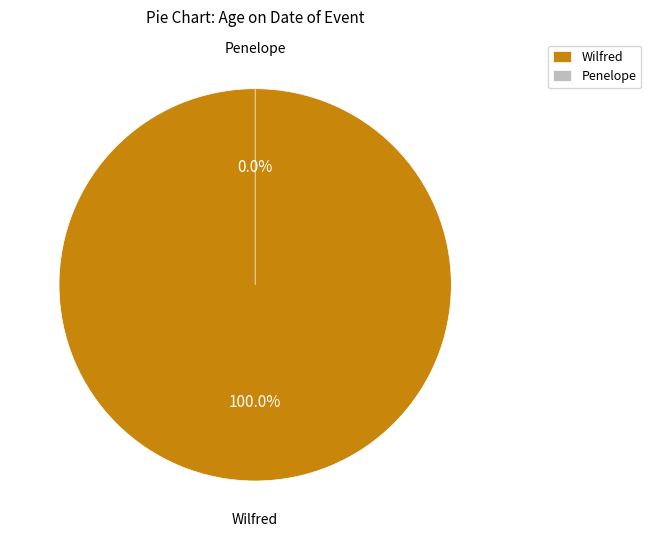

How many segments does this pie chart have?

2